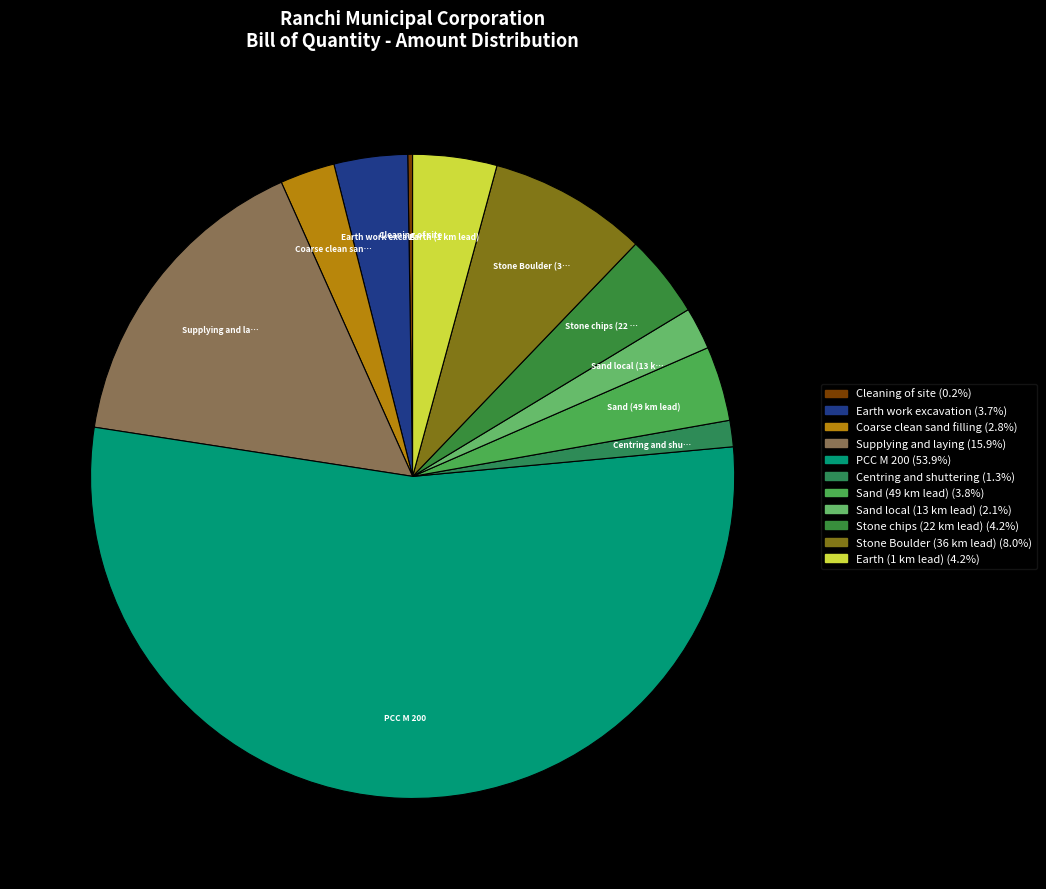

Count the number of slices in the pie.

11